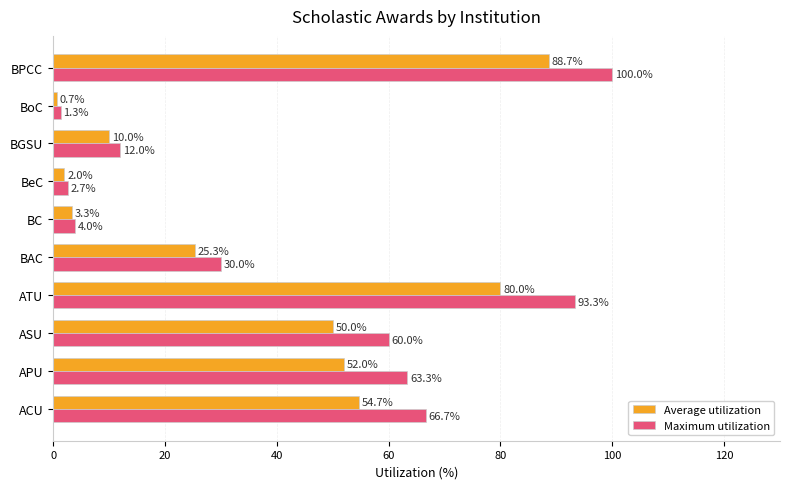

What is the difference between the highest and lowest values at BAC?

4.7